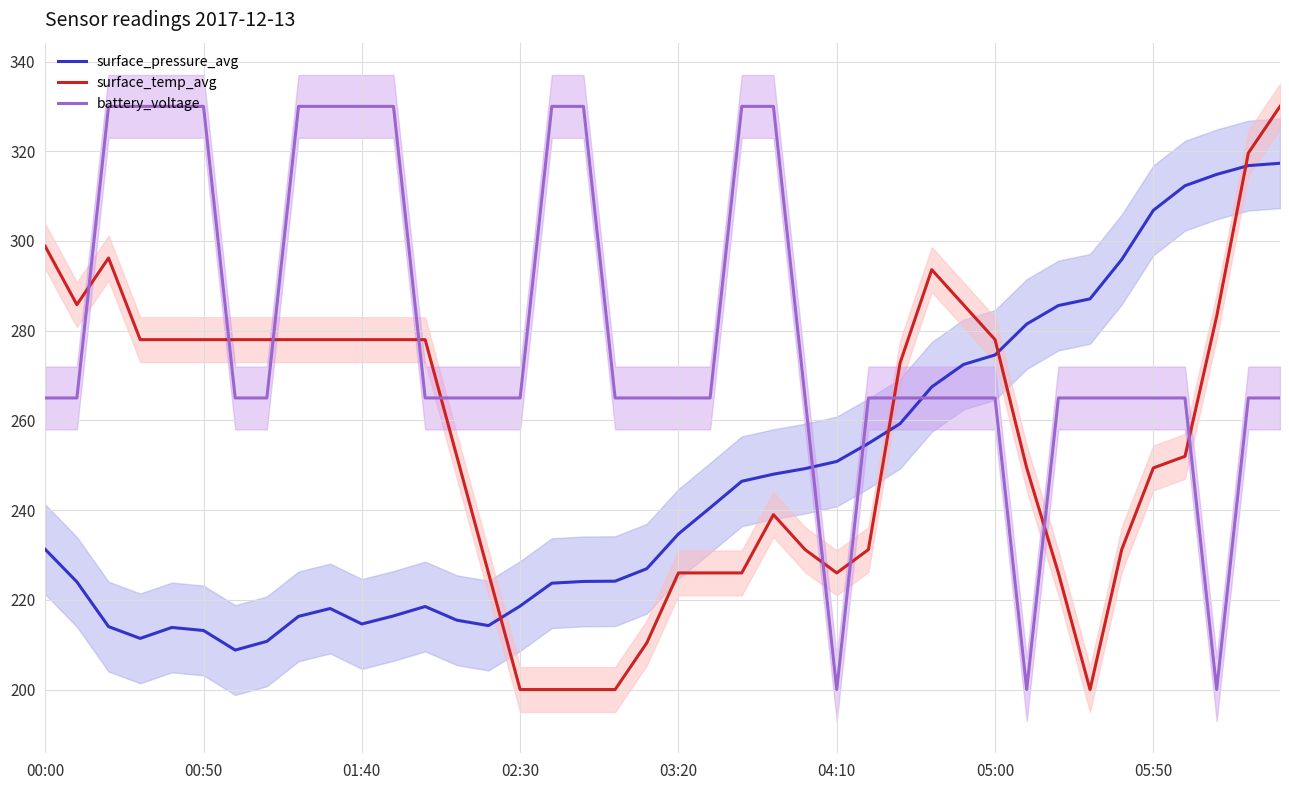

What is the average value of the surface_pressure_avg series?

246.9